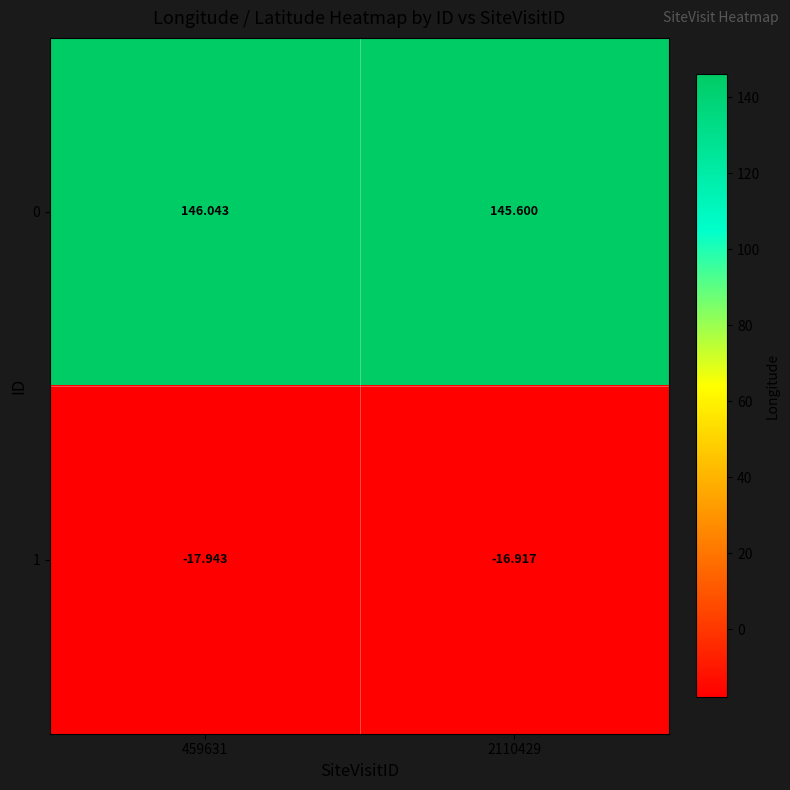

What is the total value across all series at 2110429?

128.7